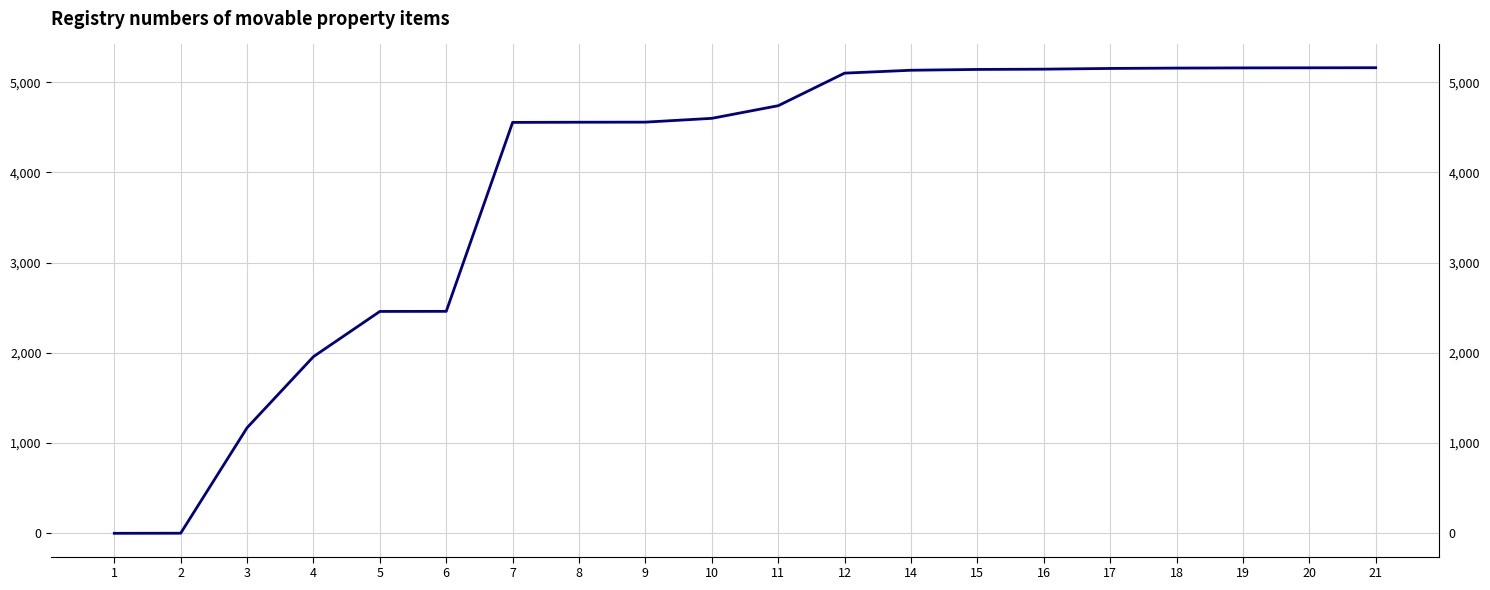

List the labels in order of value, largest first.

21, 20, 19, 18, 17, 16, 15, 14, 12, 11, 10, 9, 8, 7, 6, 5, 4, 3, 2, 1